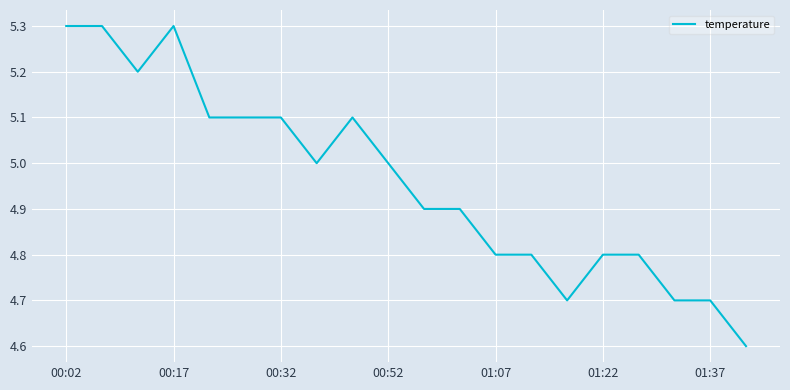

What is the smallest value displayed?

4.6